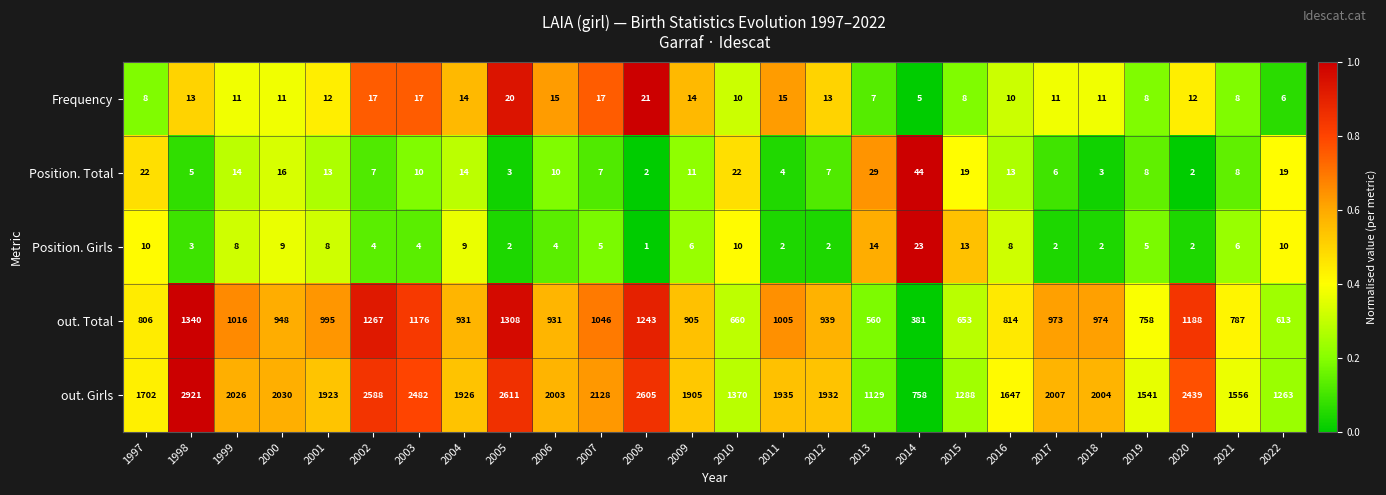

Which category has the lowest value across all series?

2008